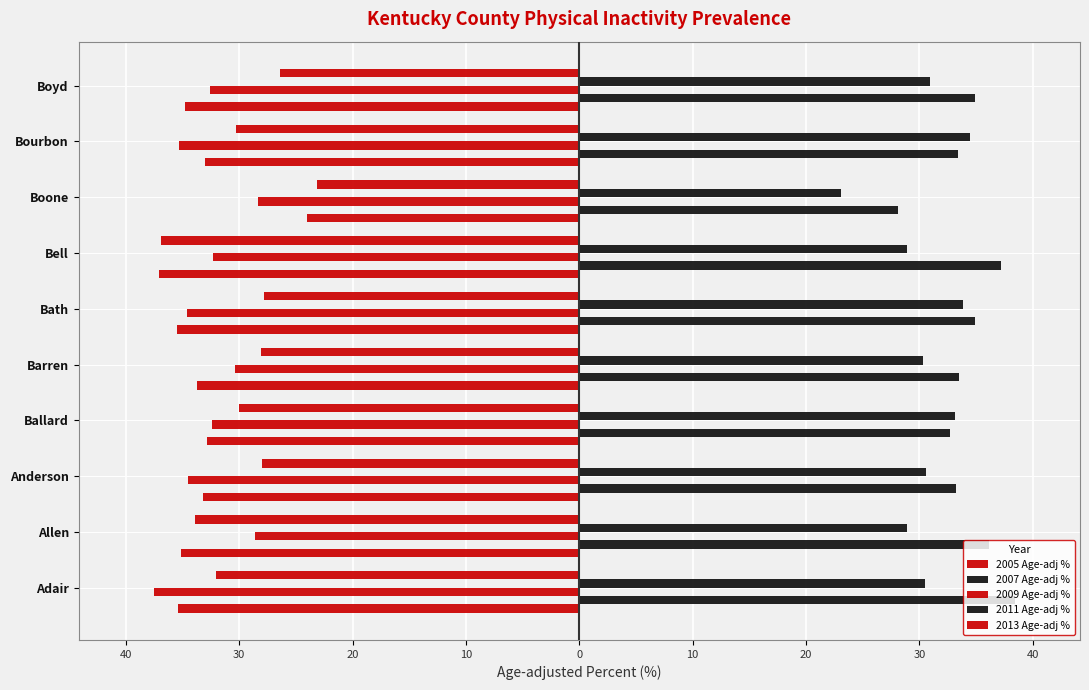

What are all the series names shown in the legend?

2005 Age-adj %, 2007 Age-adj %, 2009 Age-adj %, 2011 Age-adj %, 2013 Age-adj %